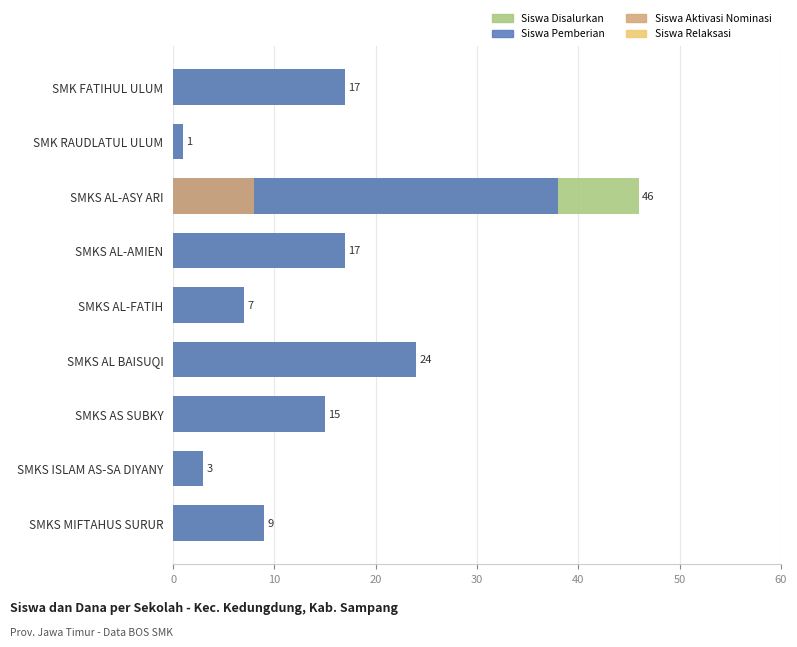

How many categories are shown in the chart?

9